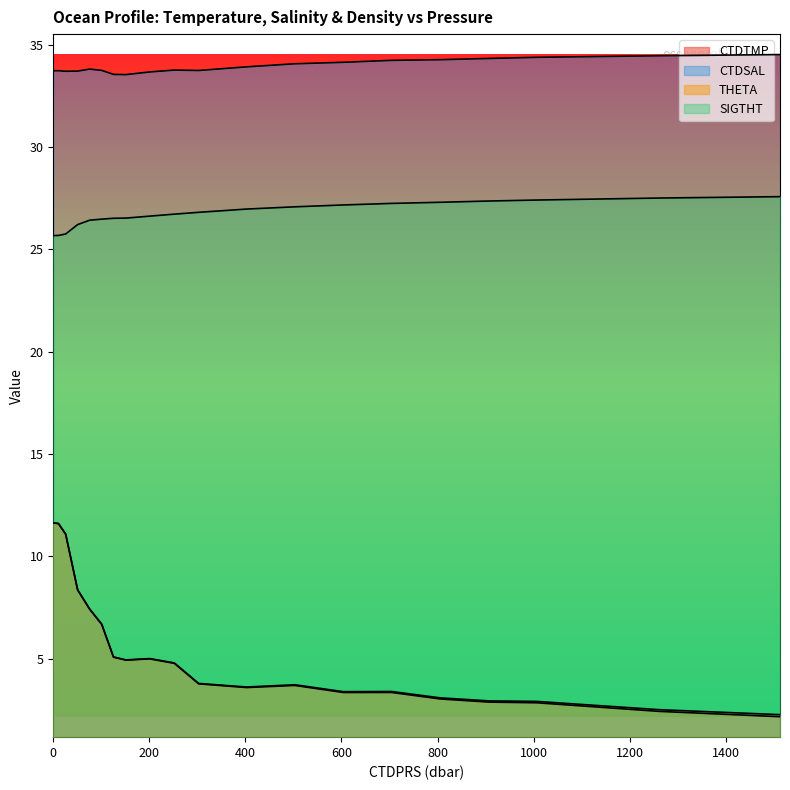

Reading left to right, transcribe all the data shown in this chart.

CTDTMP: 0.0=11.6	10.8=11.6	25.8=11.1	50.7=8.4	75.8=7.4	100.8=6.7	125.4=5.1	151.2=4.9	200.7=5.0	252.1=4.8	302.7=3.8	402.5=3.6	502.8=3.7	604.2=3.4	704.2=3.4	805.2=3.1	906.7=2.9	1007.1=2.9	1261.2=2.5	1513.1=2.3
CTDSAL: 0.0=33.7	10.8=33.7	25.8=33.7	50.7=33.7	75.8=33.8	100.8=33.8	125.4=33.6	151.2=33.5	200.7=33.7	252.1=33.8	302.7=33.7	402.5=33.9	502.8=34.1	604.2=34.1	704.2=34.2	805.2=34.3	906.7=34.3	1007.1=34.4	1261.2=34.5	1513.1=34.5
THETA: 0.0=11.6	10.8=11.6	25.8=11.1	50.7=8.4	75.8=7.4	100.8=6.7	125.4=5.1	151.2=4.9	200.7=5.0	252.1=4.8	302.7=3.8	402.5=3.6	502.8=3.7	604.2=3.3	704.2=3.3	805.2=3.0	906.7=2.9	1007.1=2.8	1261.2=2.4	1513.1=2.2
SIGTHT: 0.0=25.7	10.8=25.7	25.8=25.8	50.7=26.2	75.8=26.4	100.8=26.5	125.4=26.5	151.2=26.5	200.7=26.6	252.1=26.7	302.7=26.8	402.5=27.0	502.8=27.1	604.2=27.2	704.2=27.2	805.2=27.3	906.7=27.4	1007.1=27.4	1261.2=27.5	1513.1=27.6